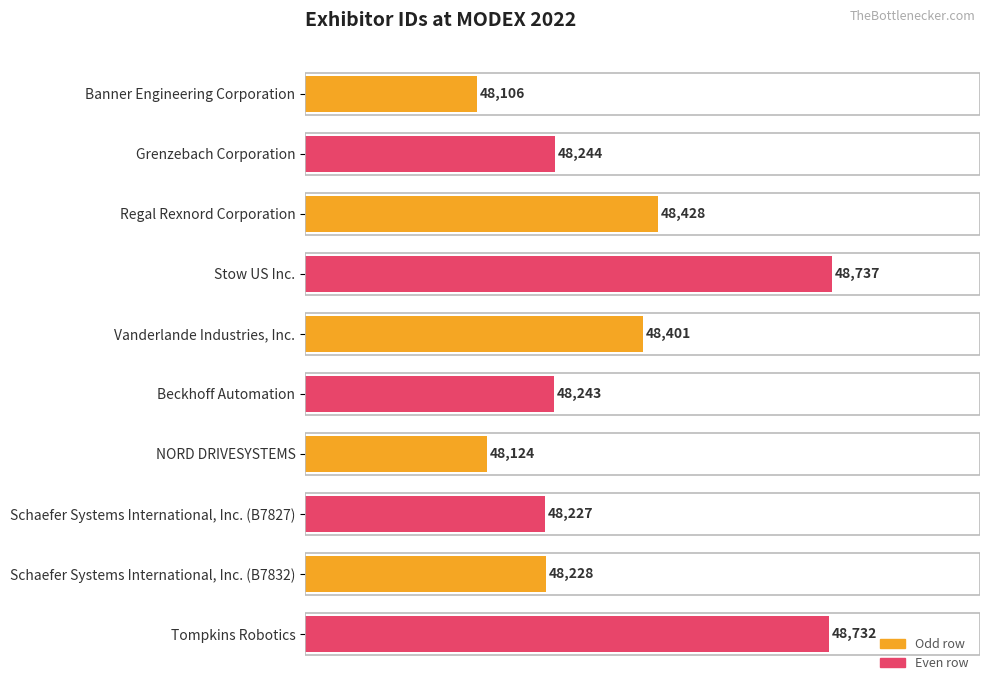

What position from the bottom is Schaefer Systems International, Inc. (B7832)?

2